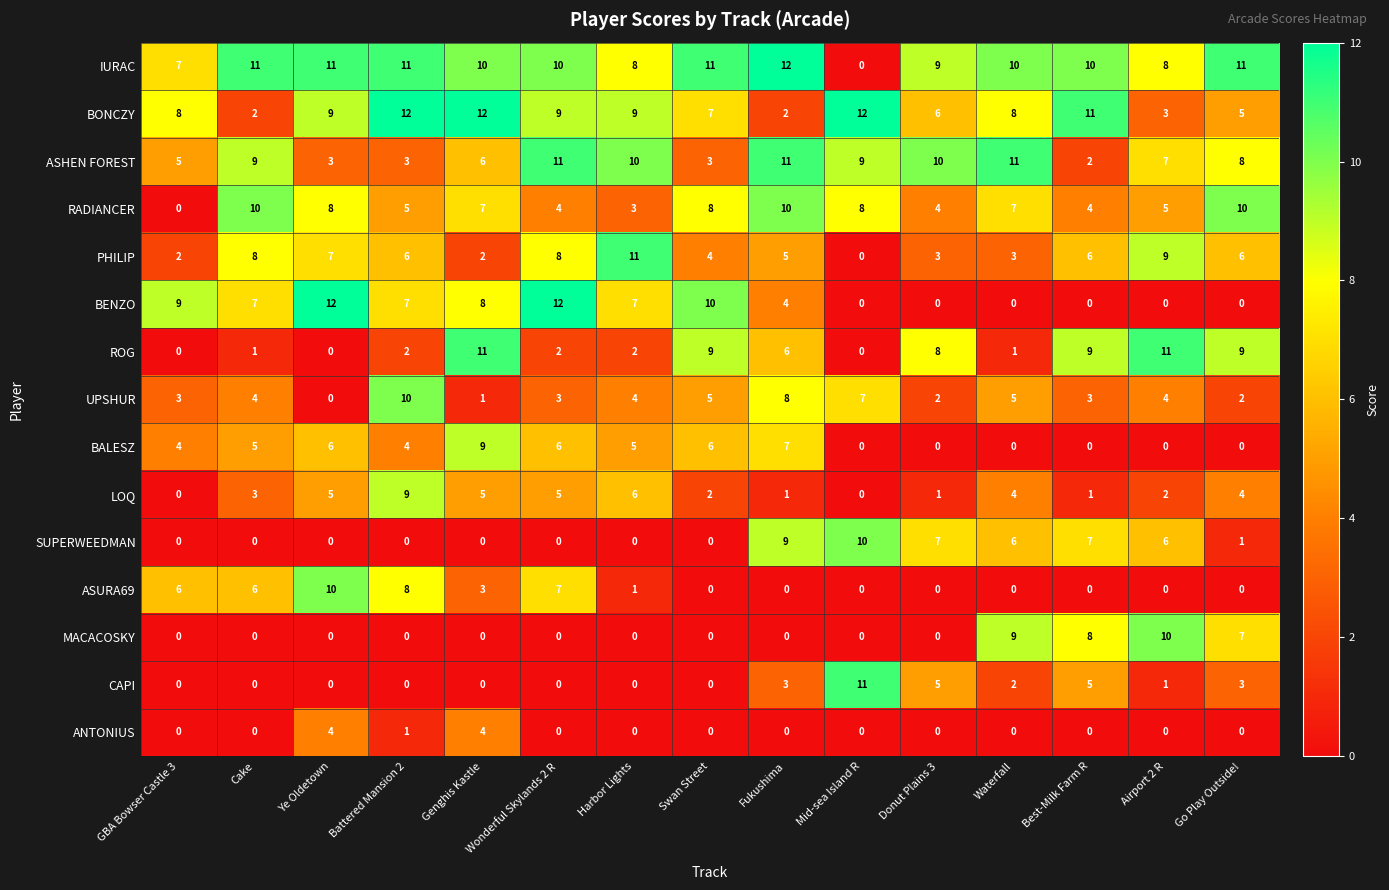

The value of ASURA69 at Best-Milk Farm R is -7. True or false?

False